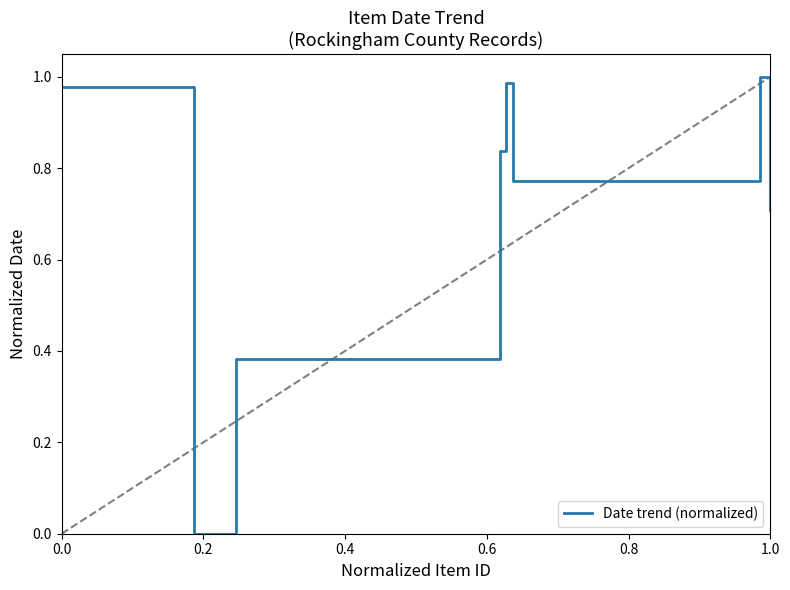

How many interior local valleys (lower than both neighbors) does the data have?

2